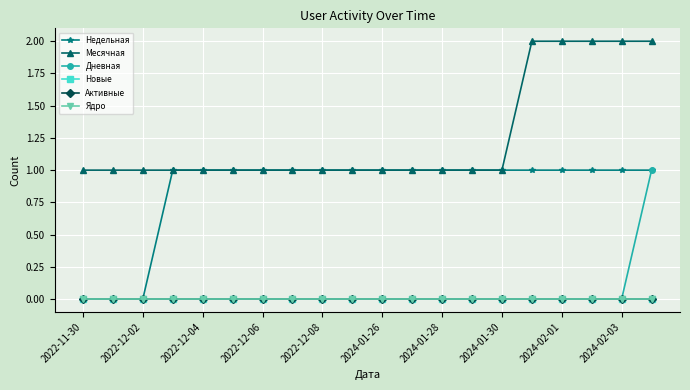

Does the chart have visible grid lines?

Yes